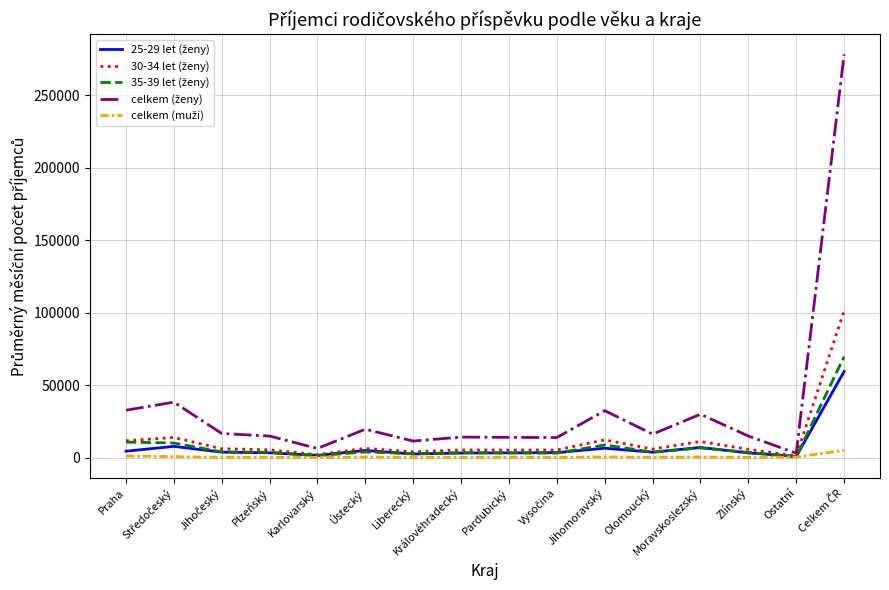

How many lines are shown in the chart?

5